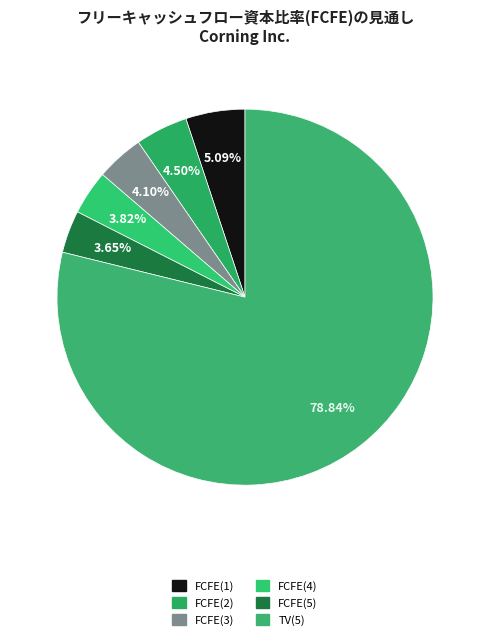

Is it true that FCFE(2) is 5% of the pie?

True